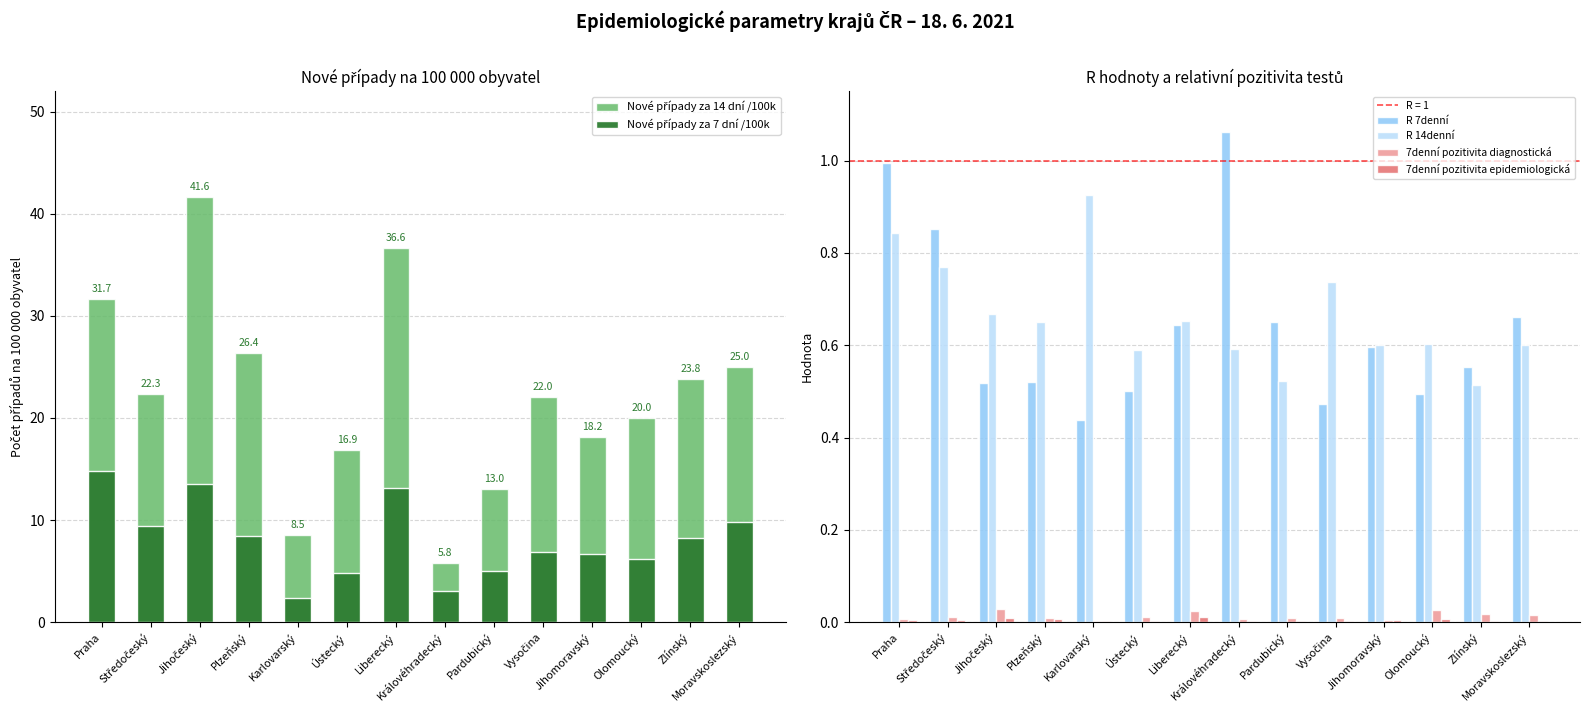

What position from the left is Karlovarský?

5